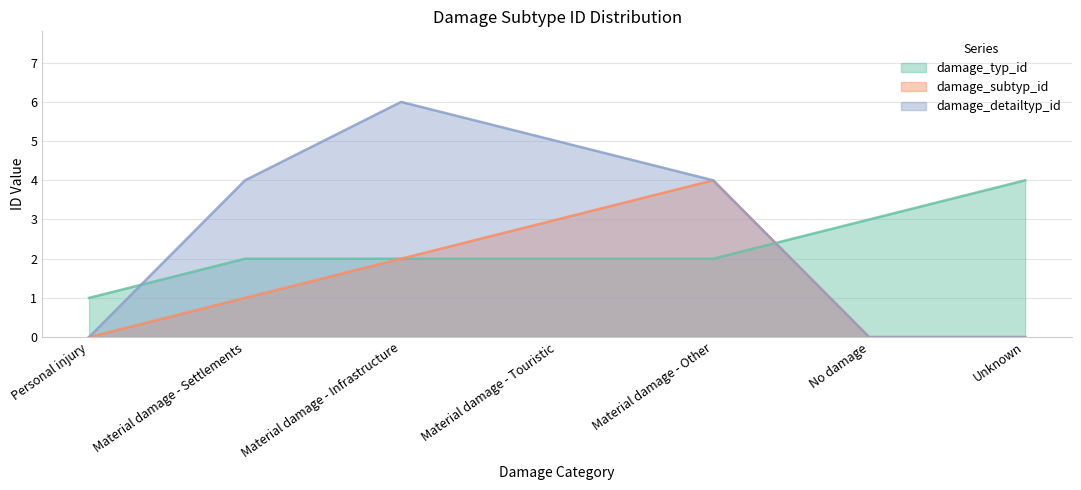

True or false: damage_subtyp_id and damage_typ_id cross at least once.

True